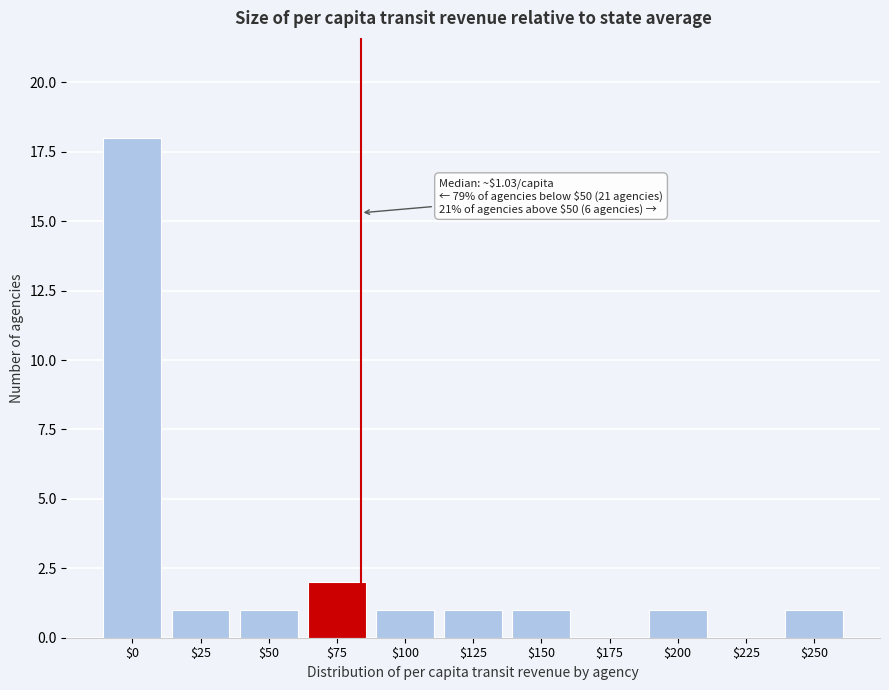

The chart shows a value of 2 at $25. True or false?

False